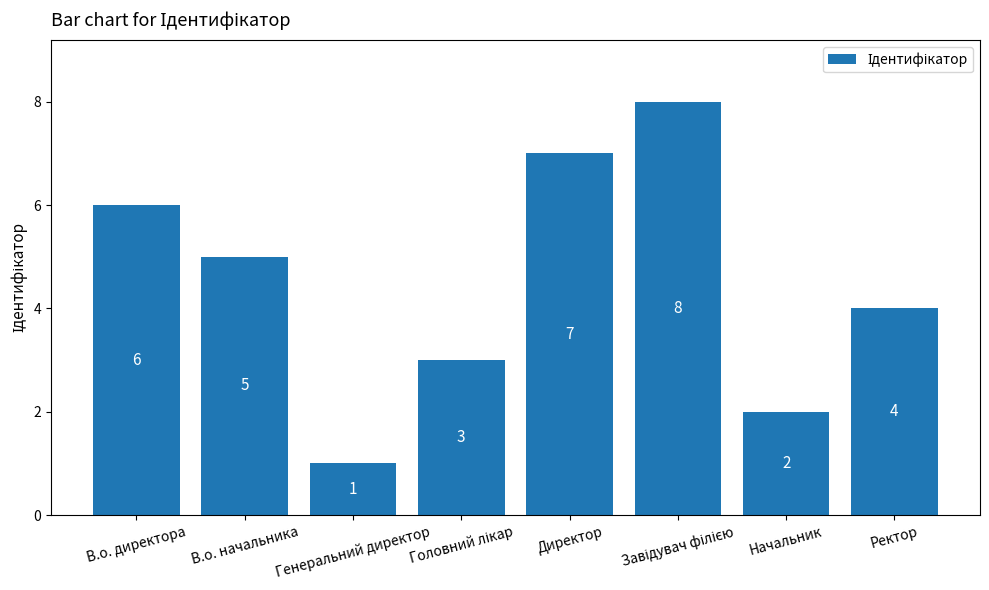

Which category has the lowest value across all series?

Генеральний директор